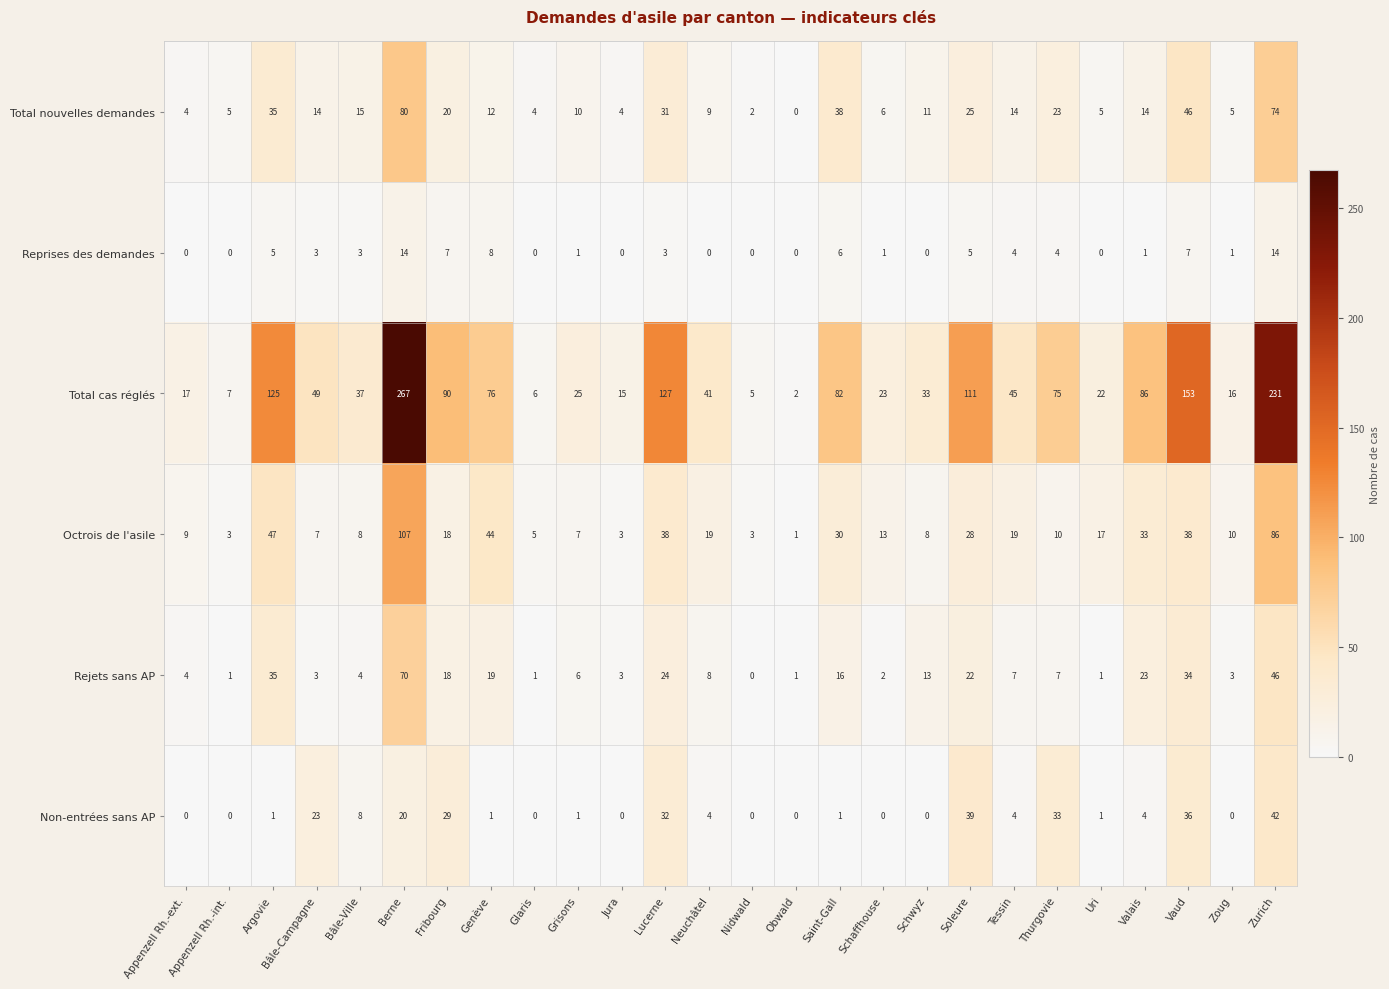

Where is Total cas réglés nearest to the value 134?

Lucerne